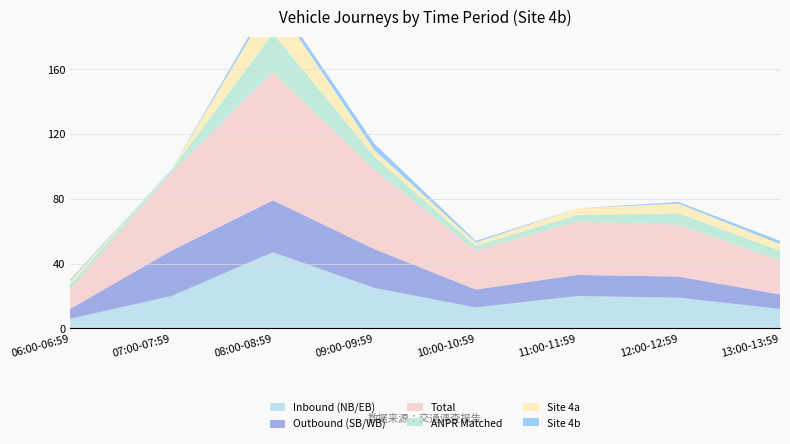

Reading left to right, list all the values displayed in this chart.

Inbound (NB/EB): 06:00-06:59=6	07:00-07:59=20	08:00-08:59=47	09:00-09:59=25	10:00-10:59=13	11:00-11:59=20	12:00-12:59=19	13:00-13:59=12
Outbound (SB/WB): 06:00-06:59=6	07:00-07:59=28	08:00-08:59=32	09:00-09:59=24	10:00-10:59=11	11:00-11:59=13	12:00-12:59=13	13:00-13:59=9
Total: 06:00-06:59=12	07:00-07:59=48	08:00-08:59=79	09:00-09:59=49	10:00-10:59=24	11:00-11:59=33	12:00-12:59=32	13:00-13:59=21
ANPR Matched: 06:00-06:59=3	07:00-07:59=2	08:00-08:59=24	09:00-09:59=8	10:00-10:59=3	11:00-11:59=4	12:00-12:59=7	13:00-13:59=6
Site 4a: 06:00-06:59=2	07:00-07:59=0	08:00-08:59=21	09:00-09:59=4	10:00-10:59=2	11:00-11:59=4	12:00-12:59=6	13:00-13:59=4
Site 4b: 06:00-06:59=1	07:00-07:59=0	08:00-08:59=3	09:00-09:59=4	10:00-10:59=1	11:00-11:59=0	12:00-12:59=1	13:00-13:59=2